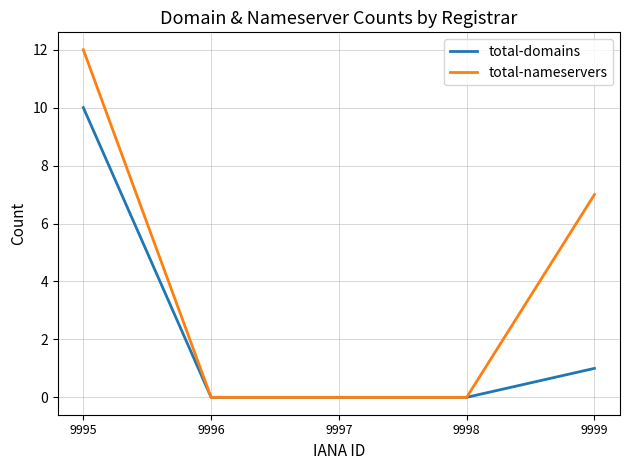

What is the greatest value displayed?

12